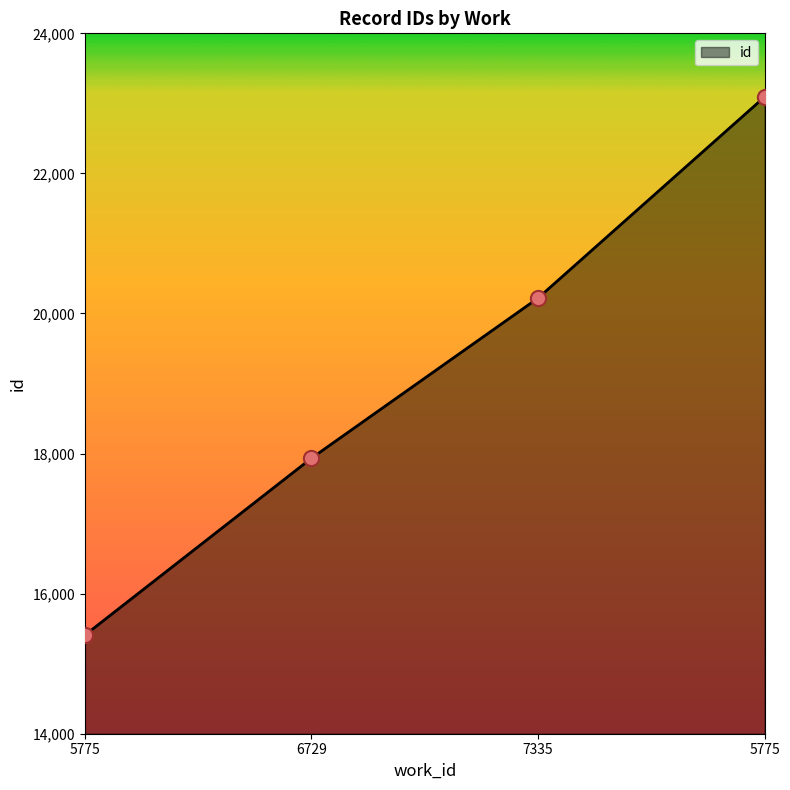

What is the change in value from 5775 to 6729?

+2526